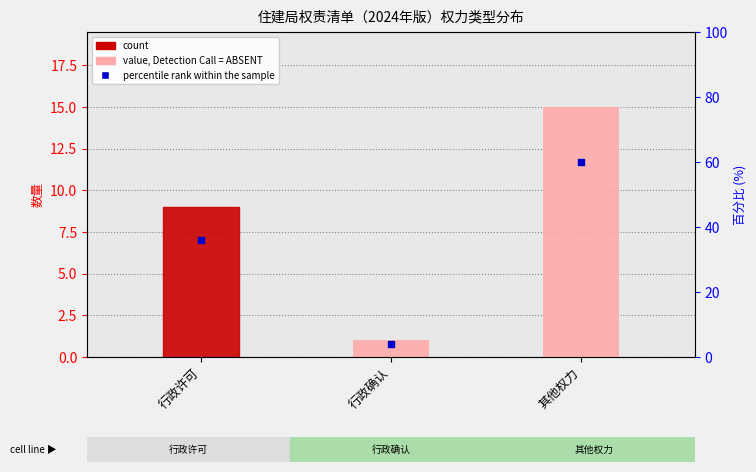

At which category is the sum across all series the highest?

其他权力